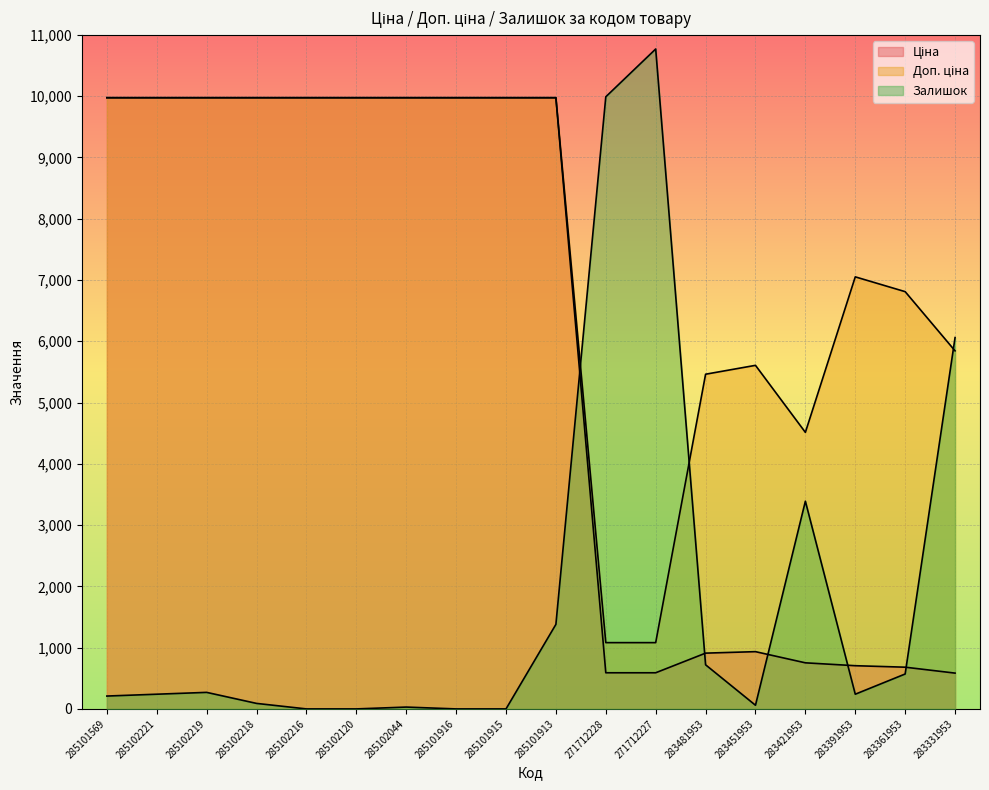

What are all the series names shown in the legend?

Ціна, Доп. ціна, Залишок